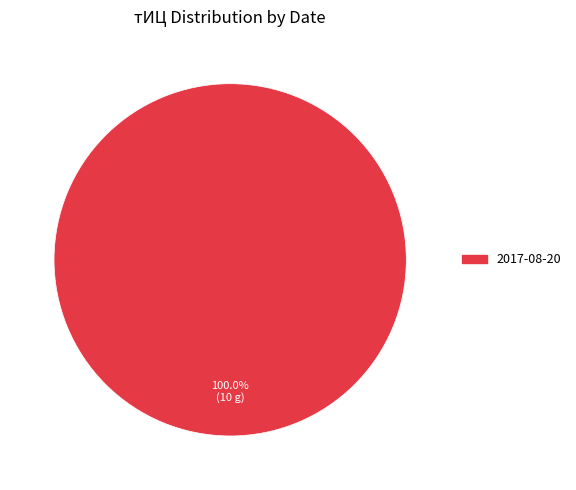

Is there any slice that represents more than half of the pie?

Yes